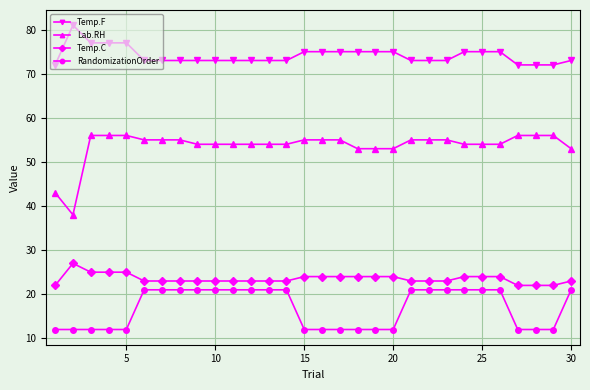

Which series has the largest range (max minus min)?

Lab.RH